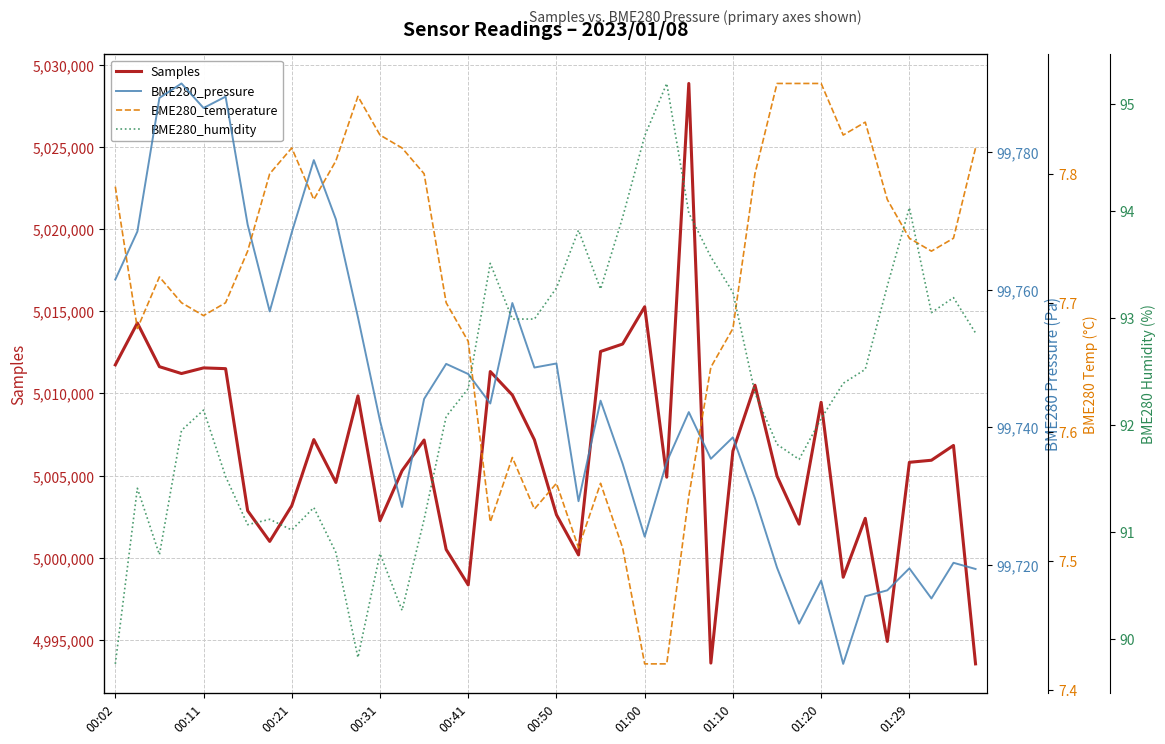

What is the sum of the BME280_humidity values at 31 and 13?

181.9